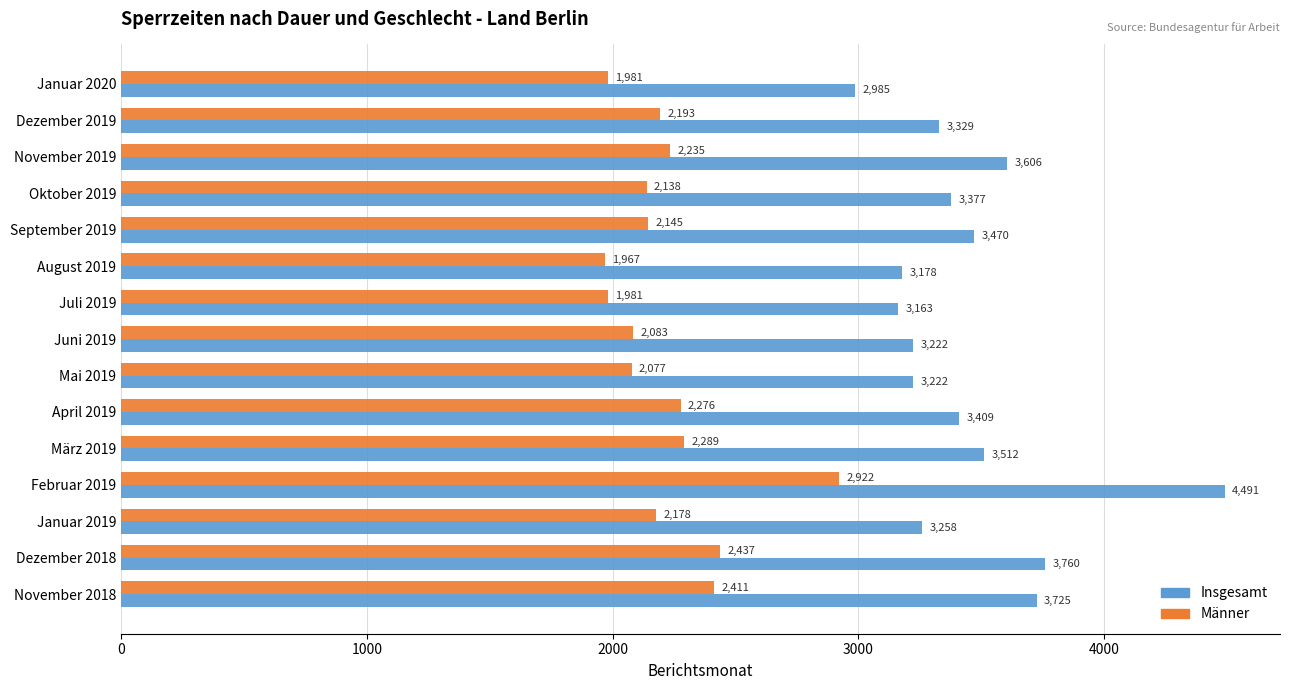

Read the Insgesamt value at Juli 2019, to the nearest 100.

3200